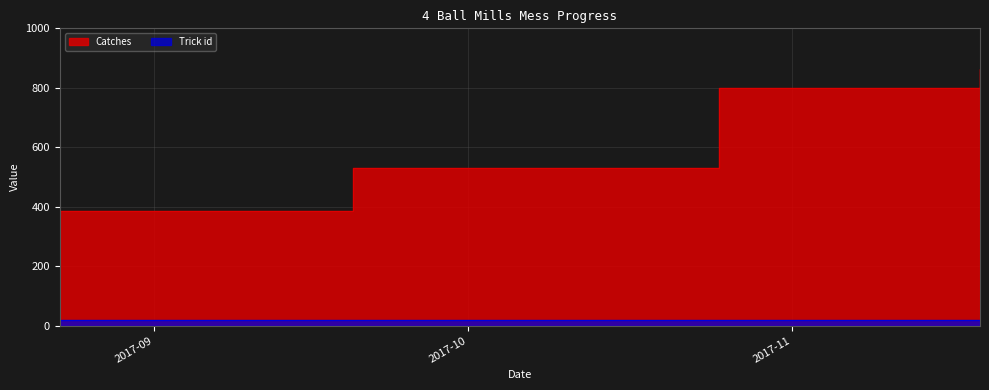

True or false: the data shows 337 at 2017-09-20.

False